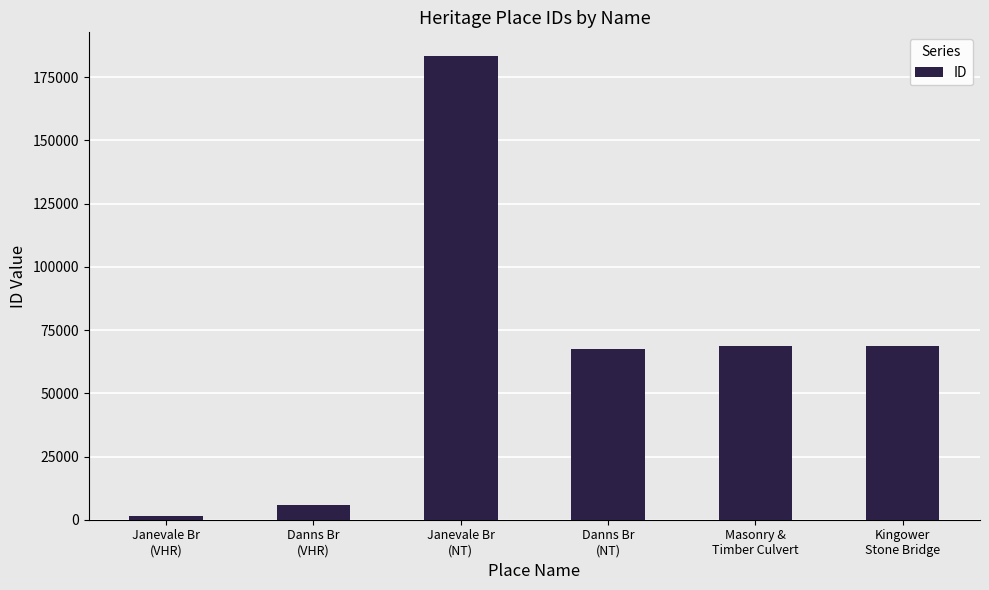

At which label does the data first exceed 68781?

Janevale Br
(NT)